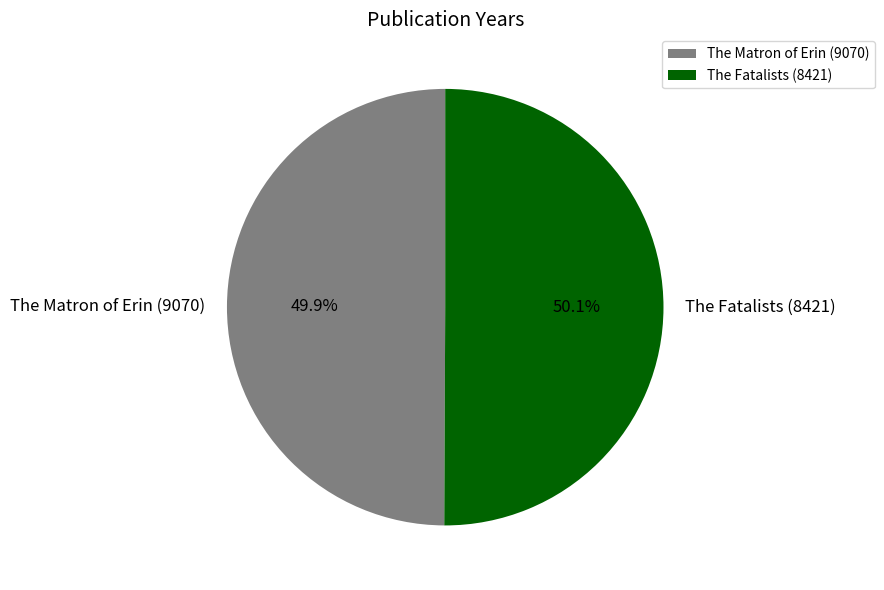

What percentage is the The Matron of Erin (9070) slice, to the nearest percent?

50%